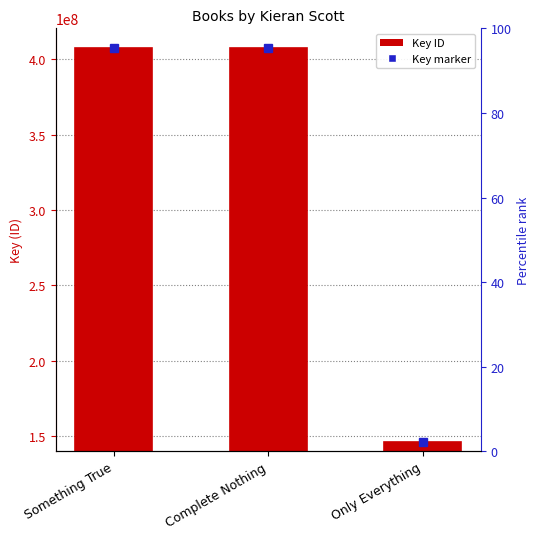

Is it true that the value at Complete Nothing is 133374824?

False